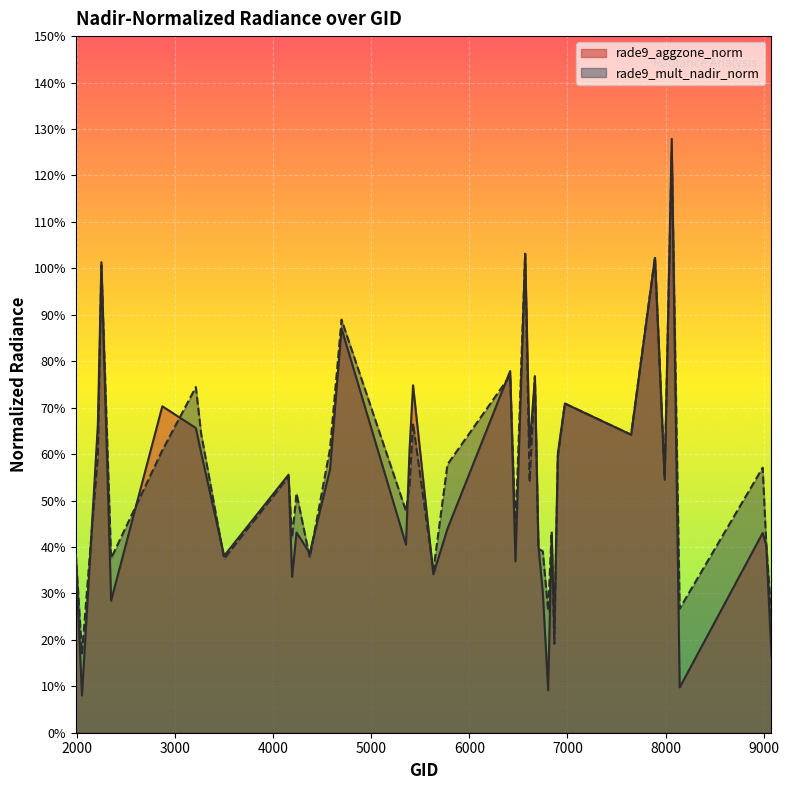

Reading left to right, list all the values displayed in this chart.

rade9_aggzone_norm: 0.4	0.1	0.7	1.0	0.3	0.7	0.7	0.6	0.4	0.6	0.3	0.4	0.4	0.6	0.9	0.4	0.6	0.7	0.3	0.4	0.8	0.4	1.0	0.6	0.8	0.4	0.3	0.1	0.4	0.2	0.6	0.7	0.6	1.0	0.5	1.3	0.1	0.4	0.4	0.2
rade9_mult_nadir_norm: 0.4	0.2	0.6	1.0	0.4	0.6	0.7	0.6	0.4	0.6	0.4	0.5	0.4	0.6	0.9	0.5	0.5	0.7	0.3	0.6	0.8	0.4	1.0	0.5	0.8	0.4	0.4	0.3	0.4	0.2	0.6	0.7	0.6	1.0	0.6	1.2	0.3	0.6	0.4	0.2